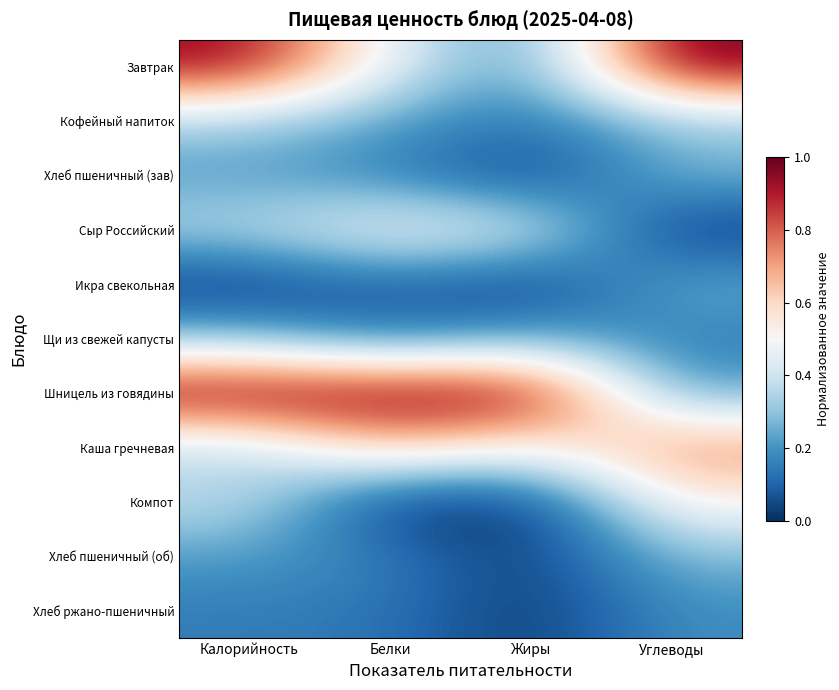

List the series in order of their peak value, highest first.

Завтрак, Шницель из говядины, Каша гречневая, Компот, Сыр Российский, Кофейный напиток, Щи из свежей капусты, Хлеб пшеничный (зав), Хлеб пшеничный (об), Икра свекольная, Хлеб ржано-пшеничный